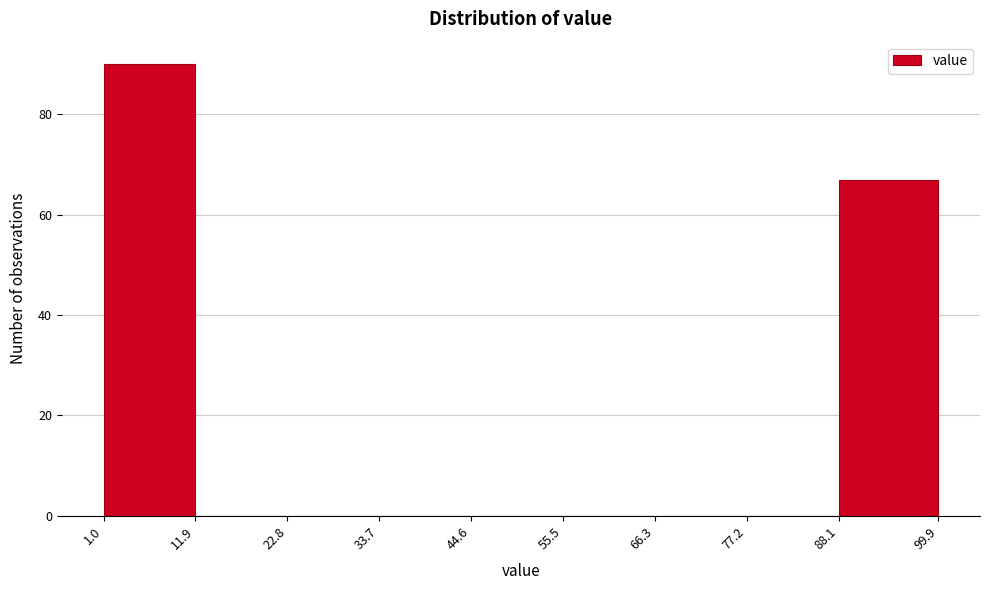

Over which range of the x-axis is the bar tallest?

1.0 to 11.9